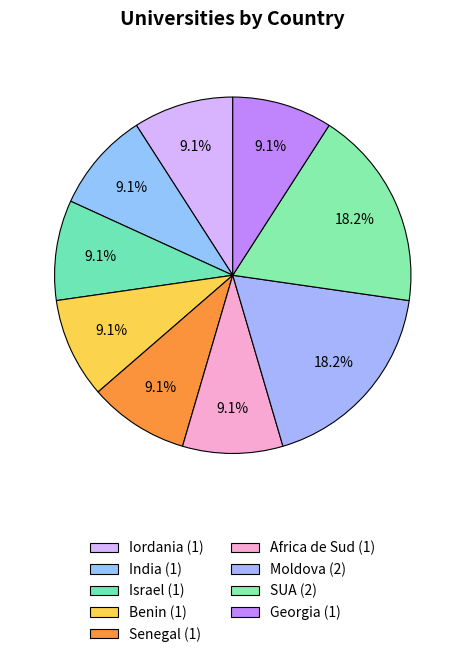

How many segments does this pie chart have?

9